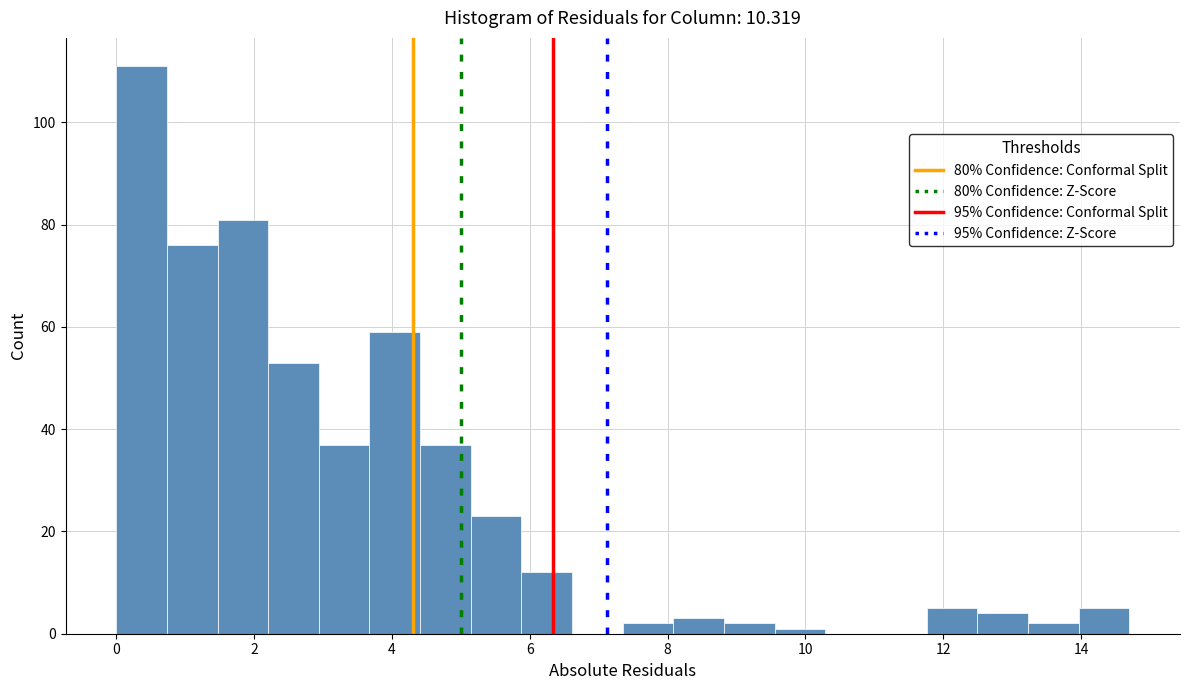

Read against the x-axis, roughly where is the centre of the tallest bar?

0.4